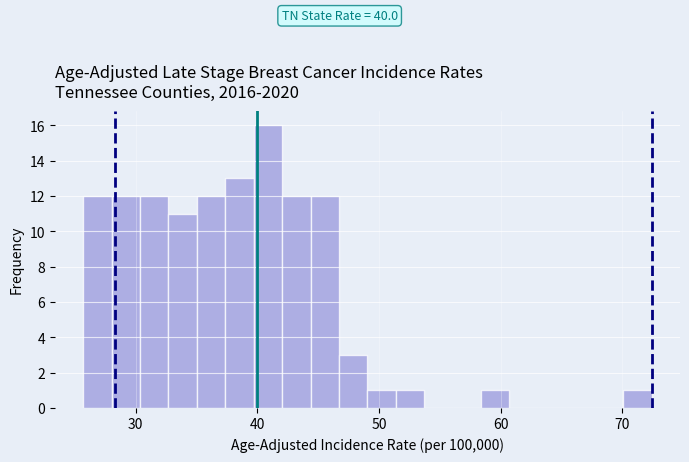

Around what value on the x-axis is the tallest bar? Give the approximate position of its centre, as read against the axis.

41